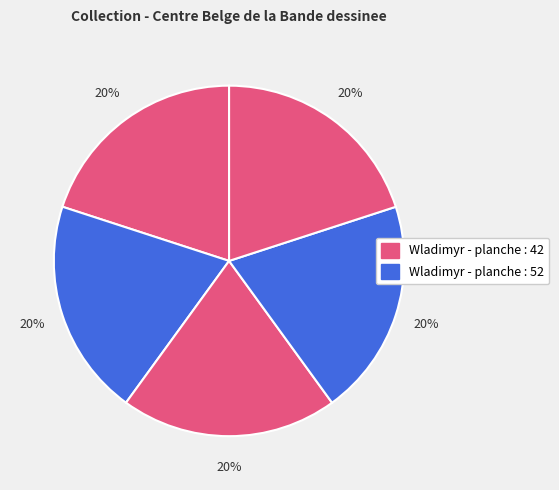

Count the number of slices in the pie.

5